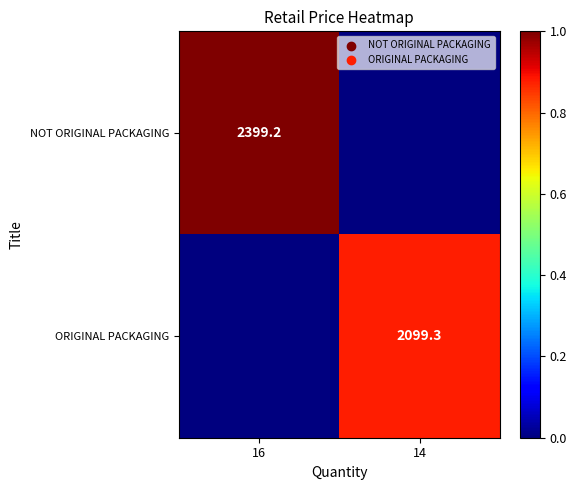

True or false: NOT ORIGINAL PACKAGING has a value of 2399.2 at 16.

True